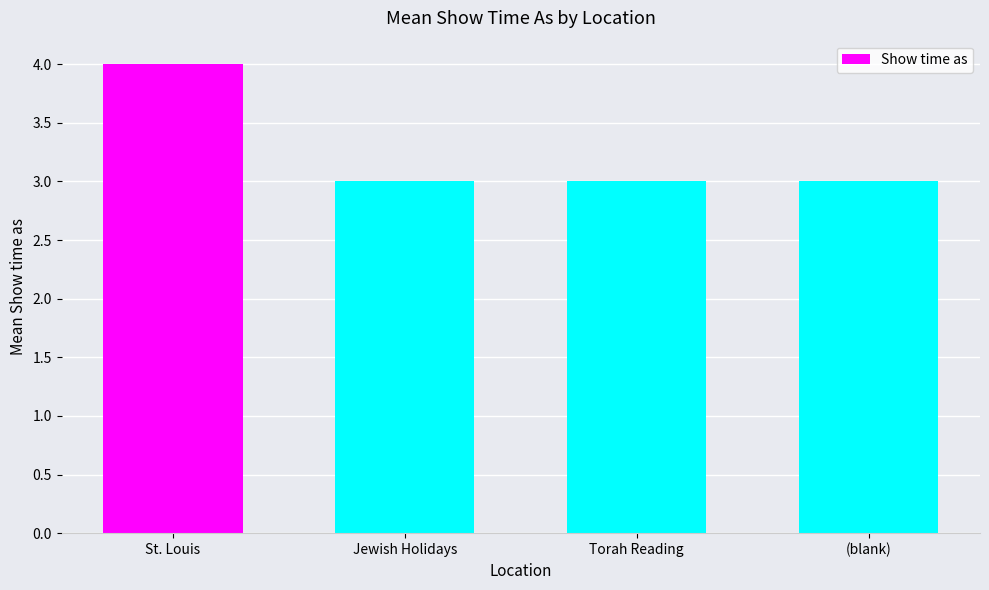

Count the values in the range 3 to 4.

4